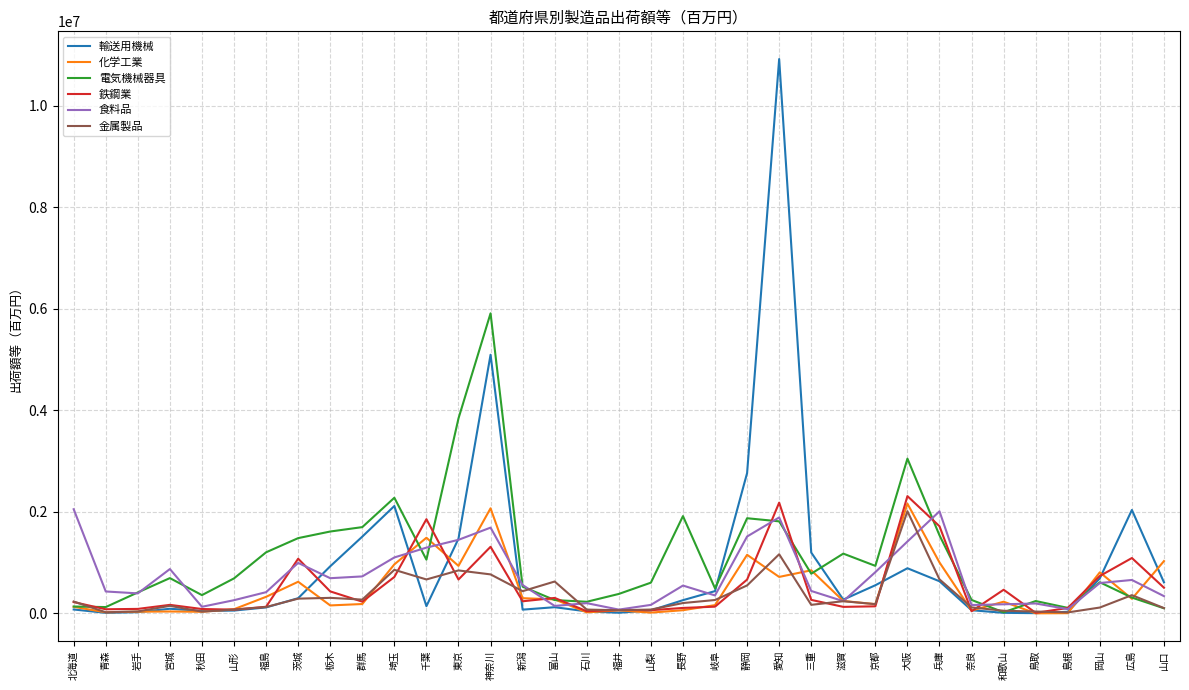

True or false: 化学工業 has a value of 1029999.5 at 山口.

True